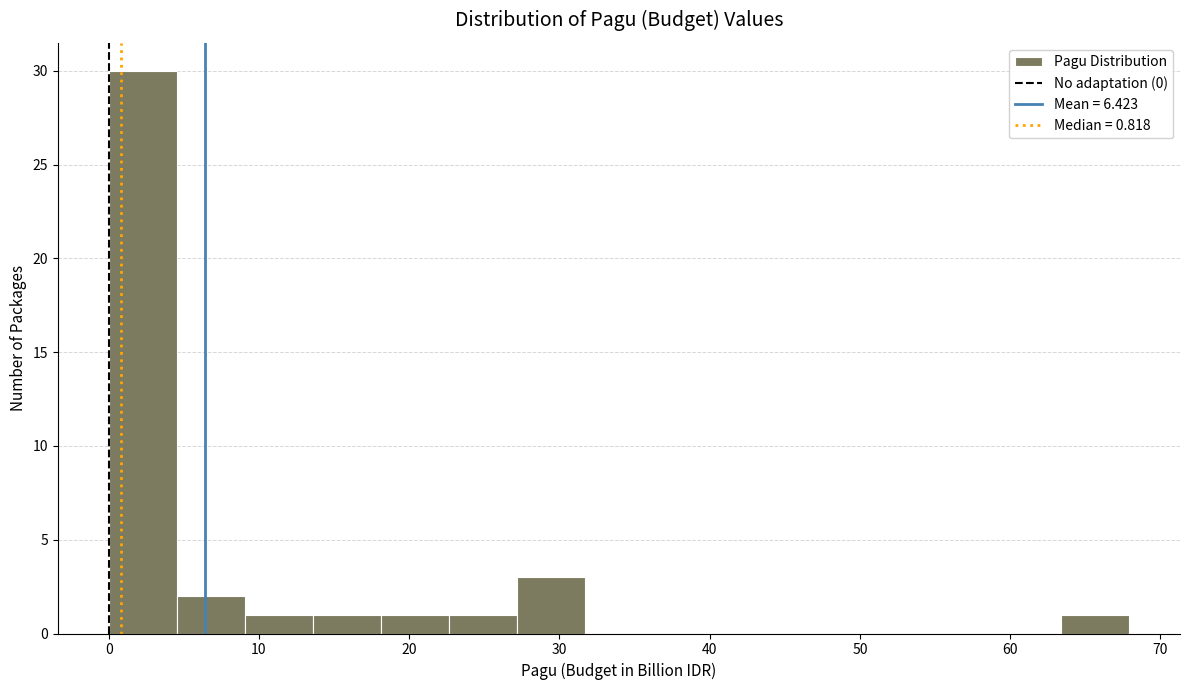

Reading left to right, list every bar in this chart as the range it spans on the x-axis followed by its height. Neither the bar edges nor the heights are printed on the chart, so give them approximately, as read against the axes.

0 to 5: 30
5 to 9: 2
9 to 14: 1
14 to 18: 1
18 to 23: 1
23 to 27: 1
27 to 32: 3
32 to 36: 0
36 to 41: 0
41 to 45: 0
45 to 50: 0
50 to 54: 0
54 to 59: 0
59 to 63: 0
63 to 68: 1